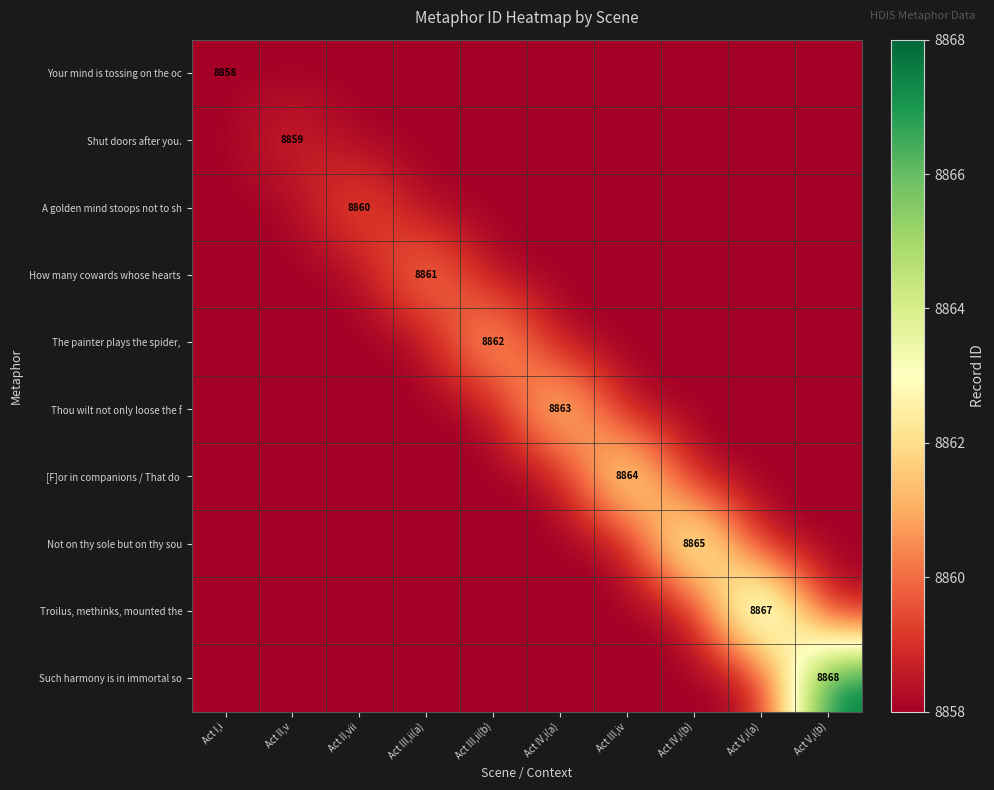

Is the value of Troilus, methinks, mounted the at Act V,i(a) greater than the value of Such harmony is in immortal so at Act V,i(b)?

No